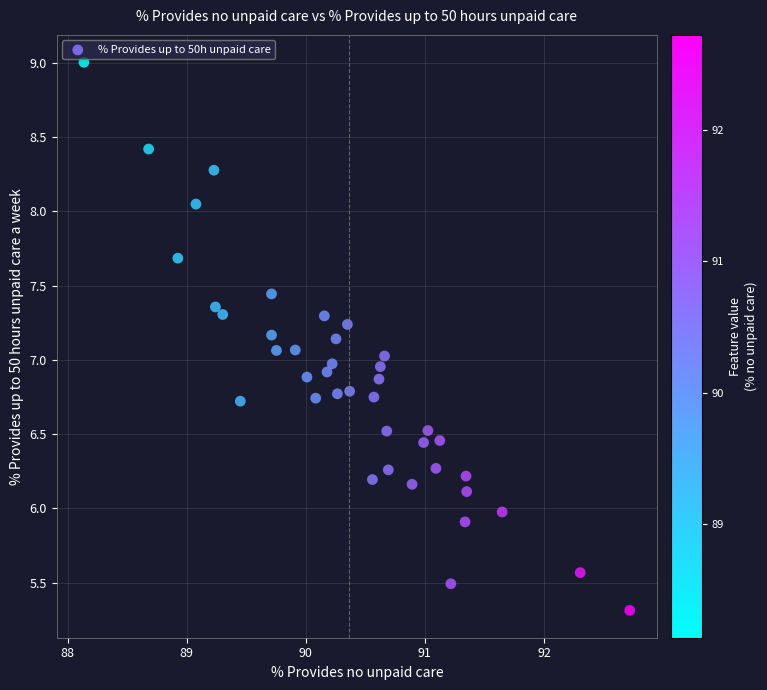

What is the range of Y values (max minus min)?

3.7